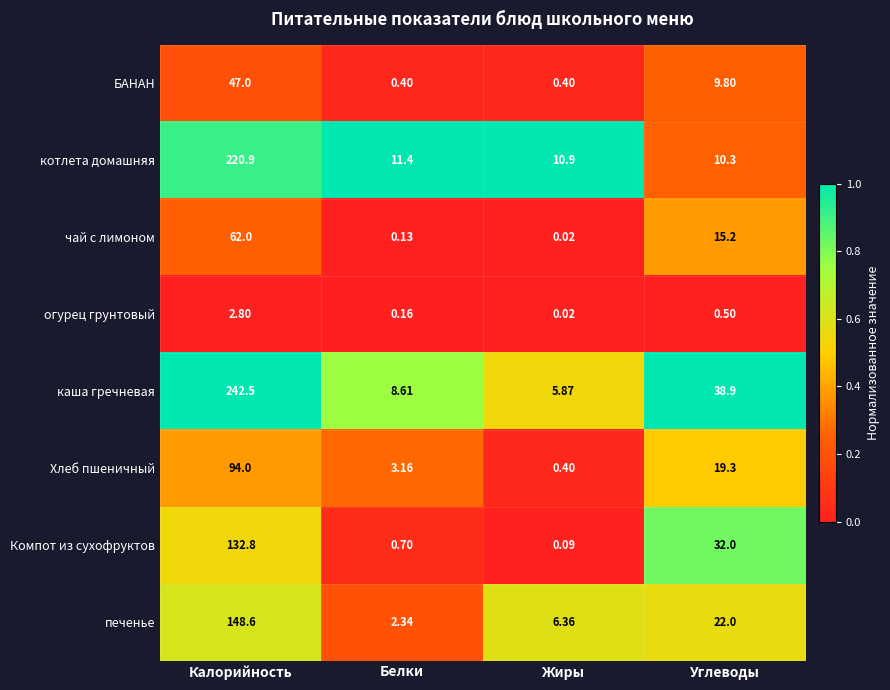

Rank the series by their maximum value, from lowest to highest.

огурец грунтовый, БАНАН, чай с лимоном, Хлеб пшеничный, Компот из сухофруктов, печенье, котлета домашняя, каша гречневая